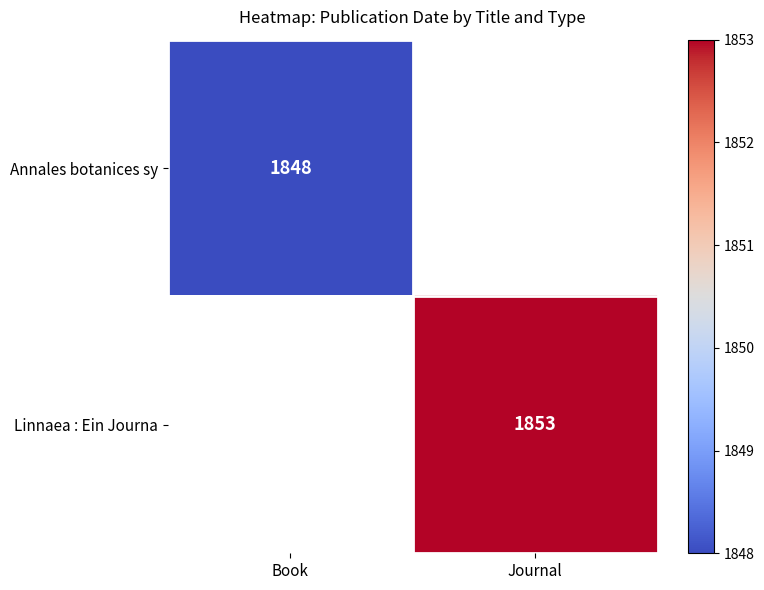

The value of Annales botanices sy at Book is 2548. True or false?

False